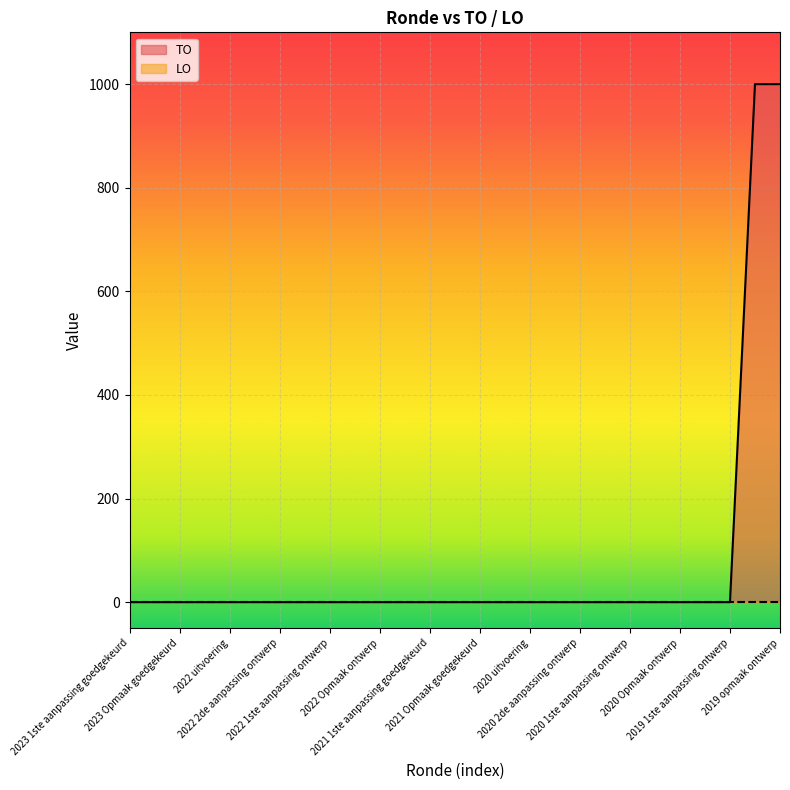

At which label is the value closest to 500?

2023 1ste aanpassing goedgekeurd